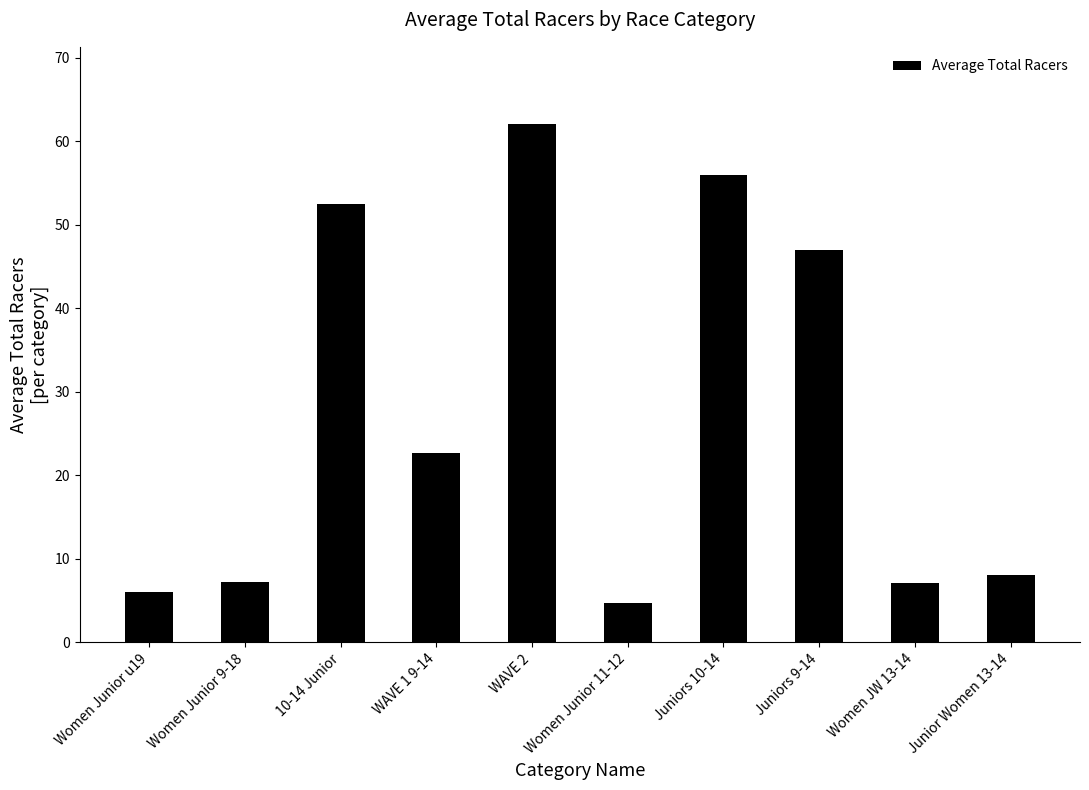

What is the ratio of the value at 10-14 Junior to the value at Women JW 13-14?

7.4